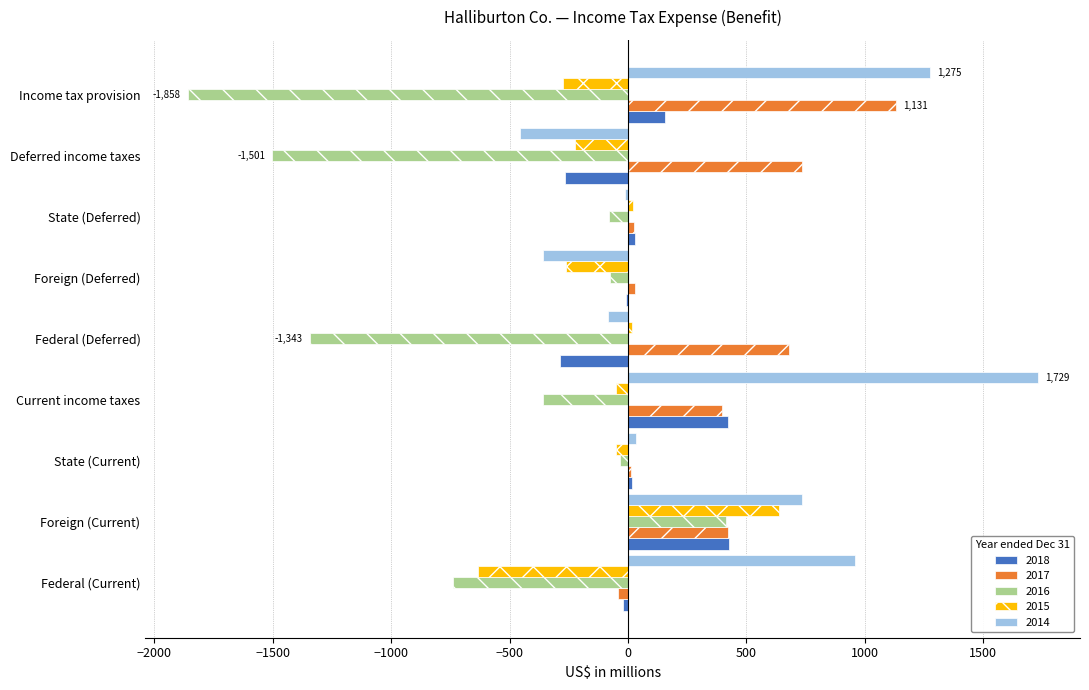

Between Current income taxes and Foreign (Deferred), which series saw the biggest shift?

2014